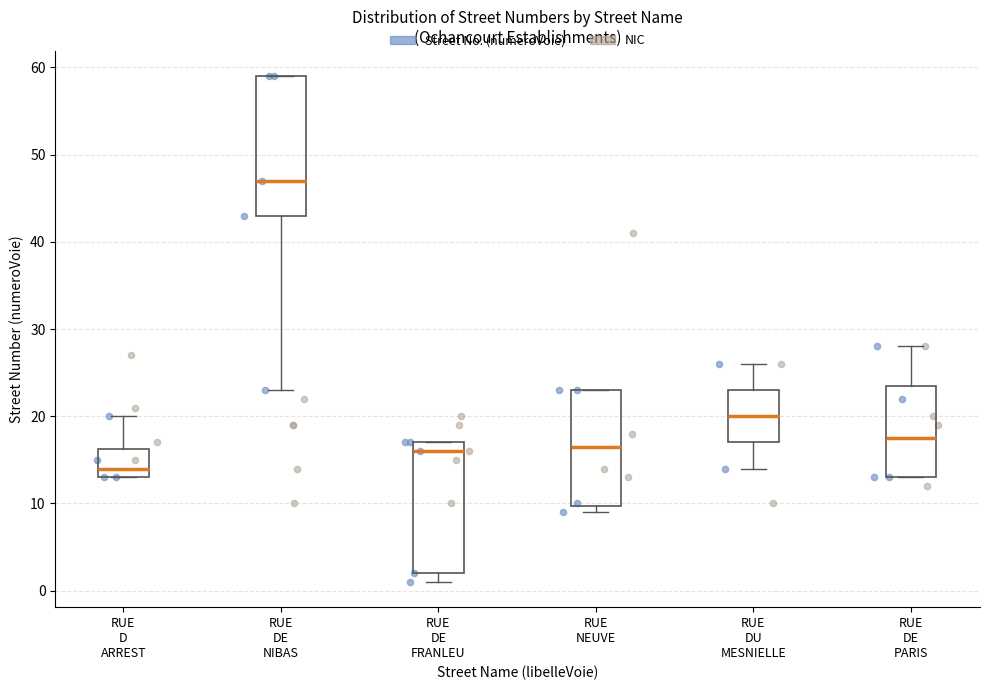

Which box is the tallest, from its lower edge to its upper edge?

RUE DE NIBAS